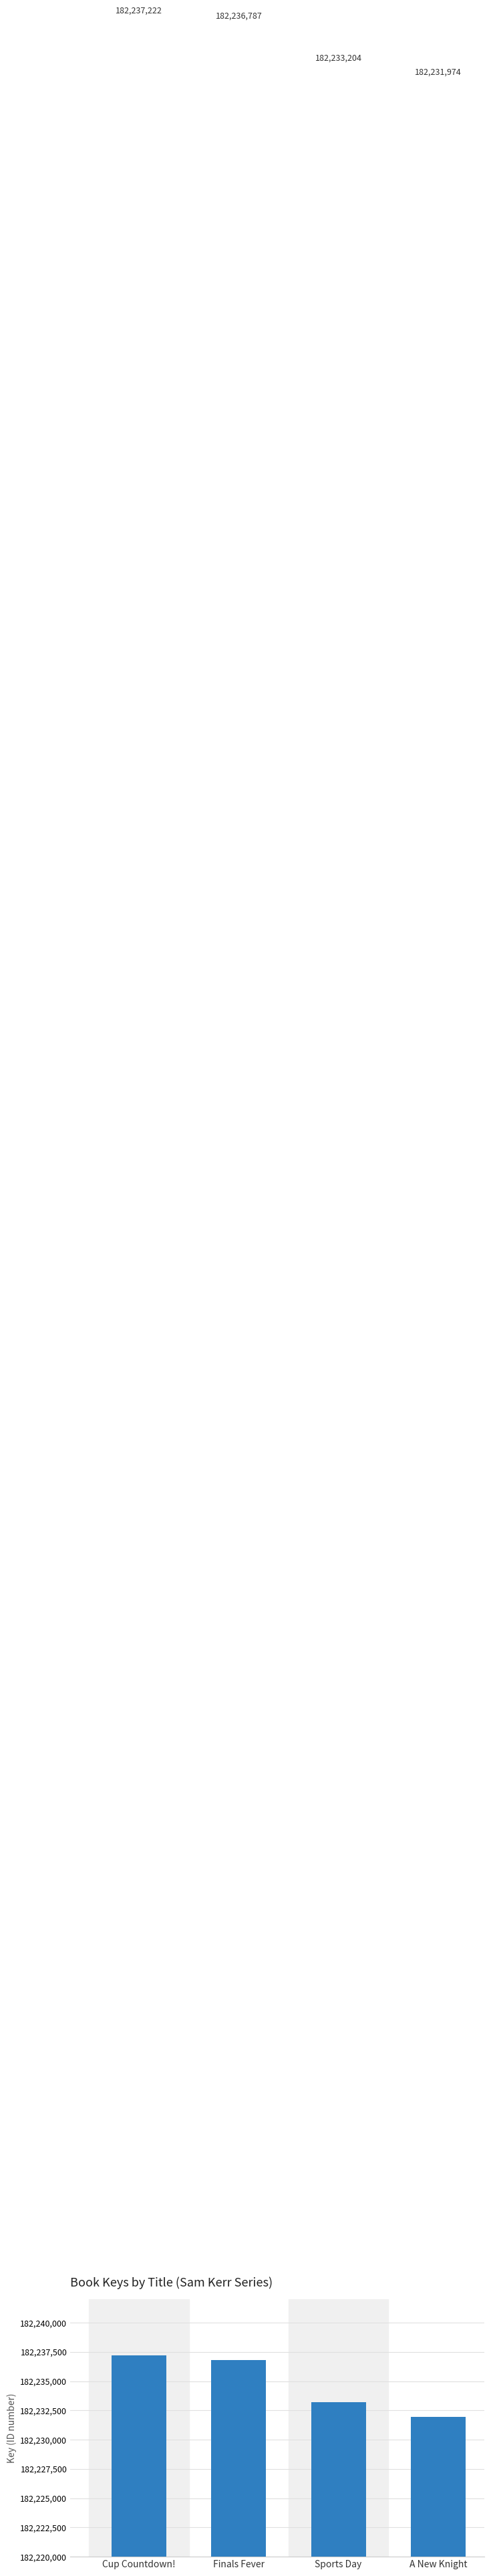

What value does the data have at Finals Fever, to the nearest 100?

182236800